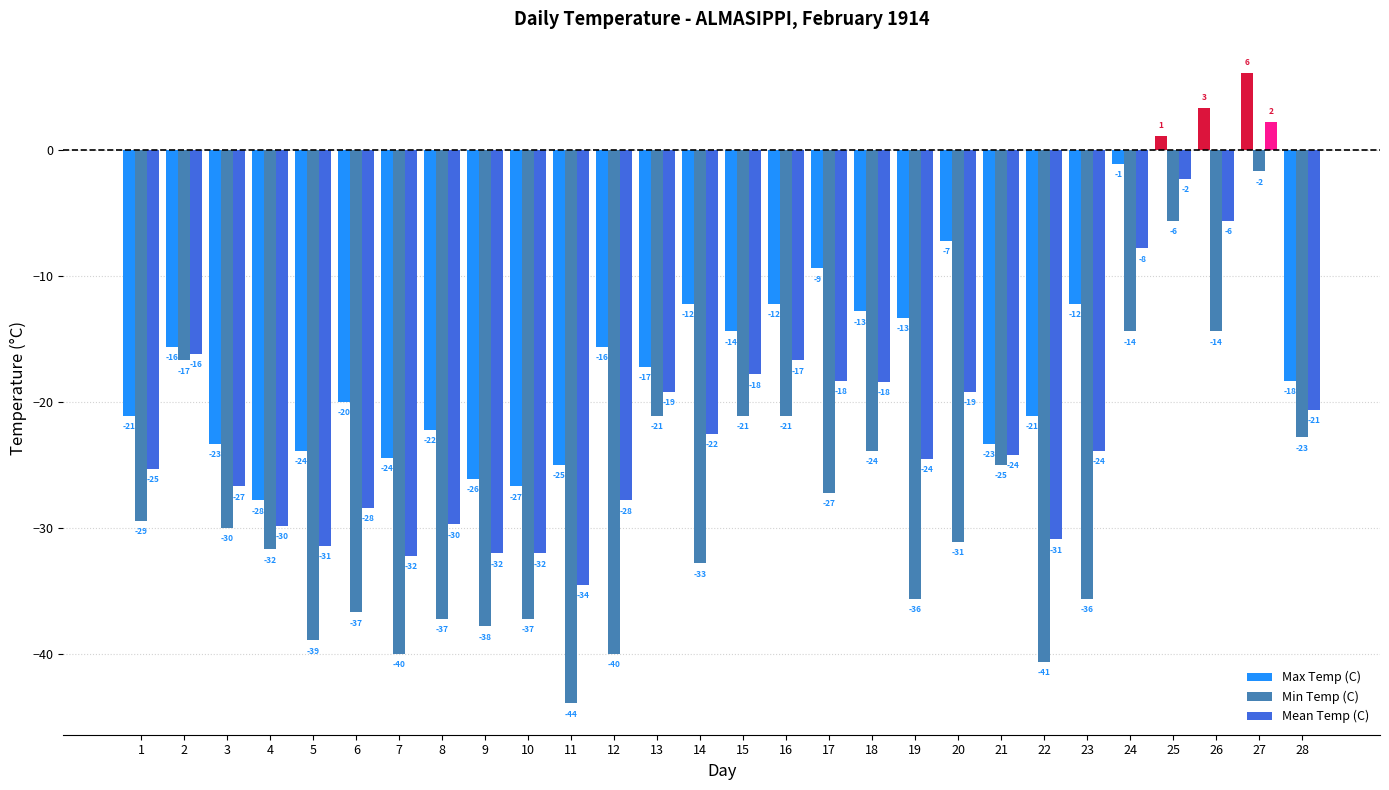

What are all the series names shown in the legend?

Max Temp (C), Min Temp (C), Mean Temp (C)